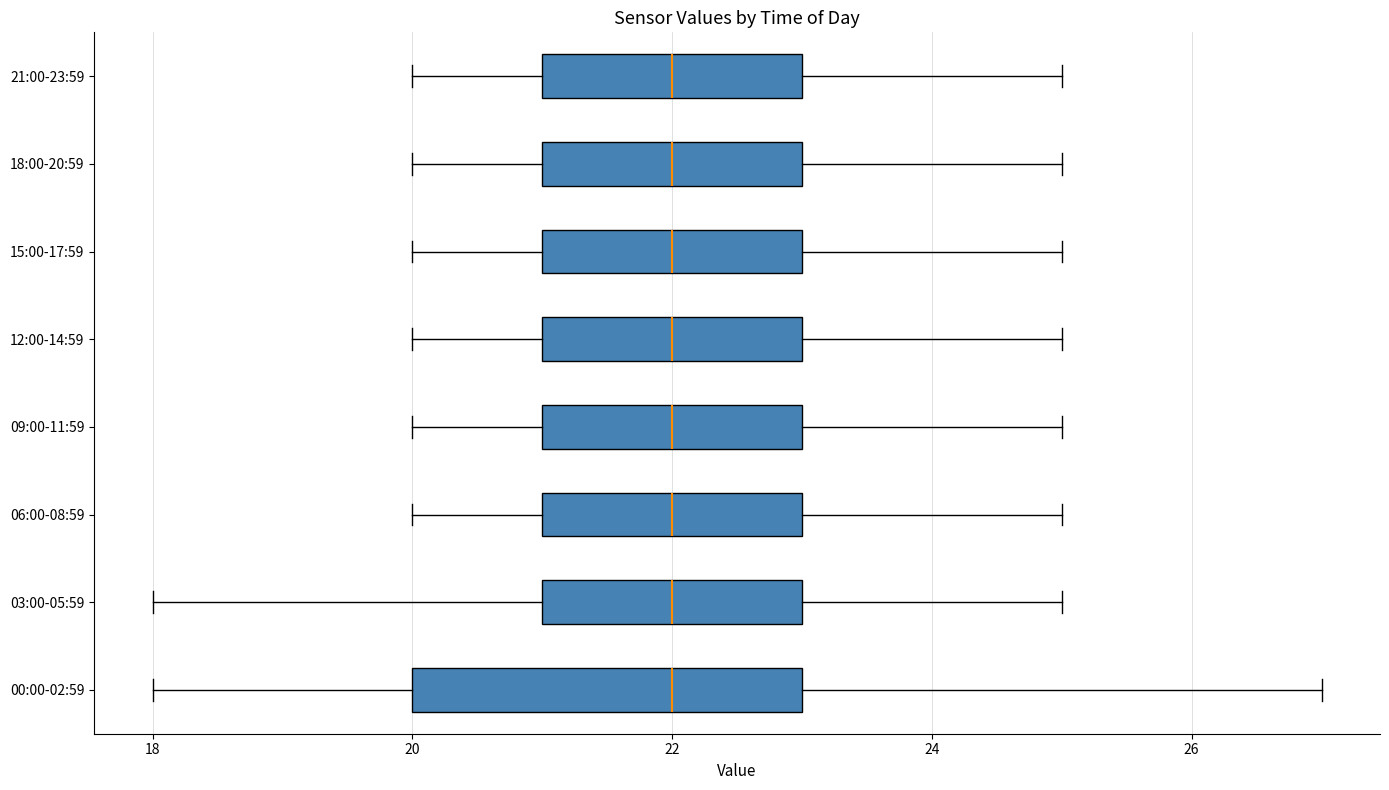

Reading bottom to top, read every box against the x-axis: the position of its median line, the range the box covers, and the ends of its whiskers. The values are not printed on the chart, so give them approximately, as read against the axis.

00:00-02:59: median 22, box 20 to 23, whiskers 18 to 27
03:00-05:59: median 22, box 21 to 23, whiskers 18 to 25
06:00-08:59: median 22, box 21 to 23, whiskers 20 to 25
09:00-11:59: median 22, box 21 to 23, whiskers 20 to 25
12:00-14:59: median 22, box 21 to 23, whiskers 20 to 25
15:00-17:59: median 22, box 21 to 23, whiskers 20 to 25
18:00-20:59: median 22, box 21 to 23, whiskers 20 to 25
21:00-23:59: median 22, box 21 to 23, whiskers 20 to 25